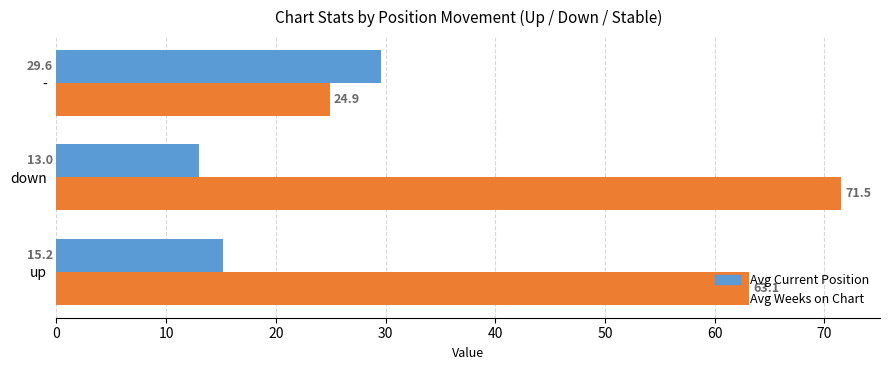

What is the spread (max minus min) of values at -?

4.7